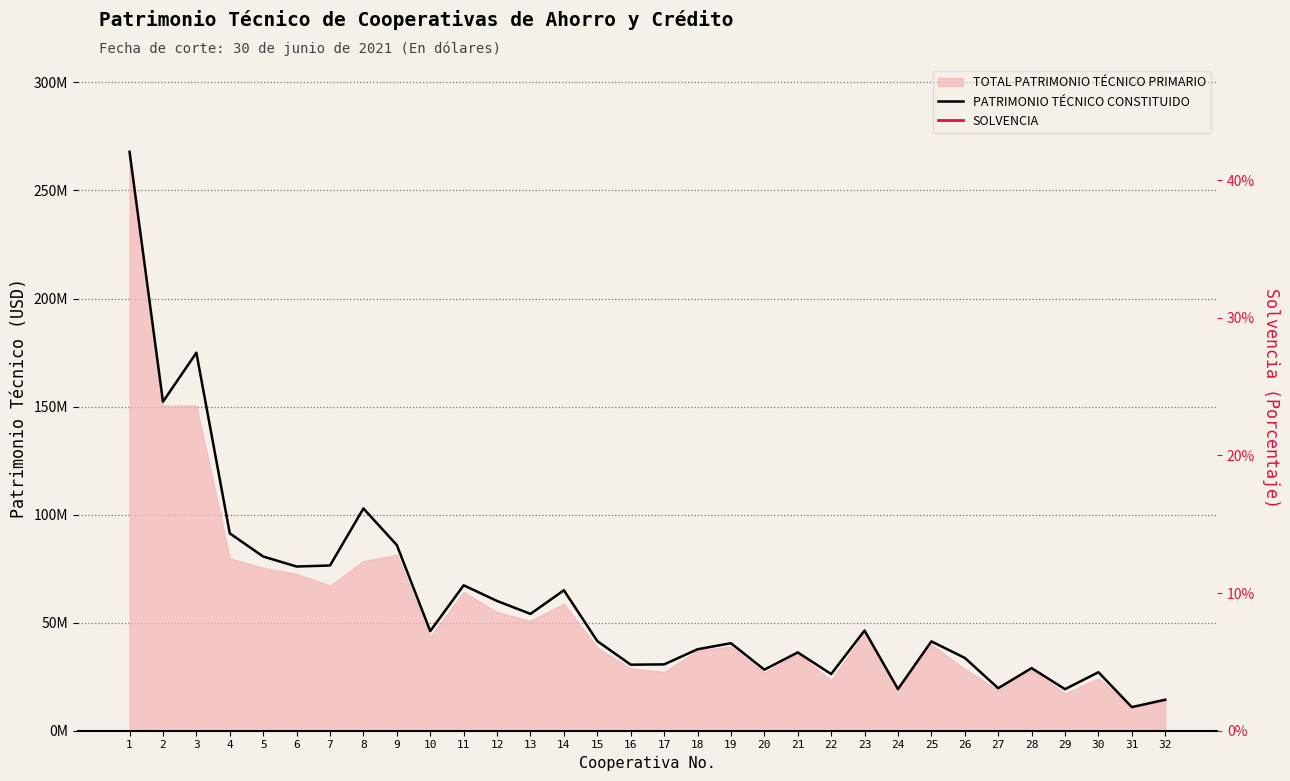

The SOLVENCIA series shows 0.2 at 25. True or false?

False